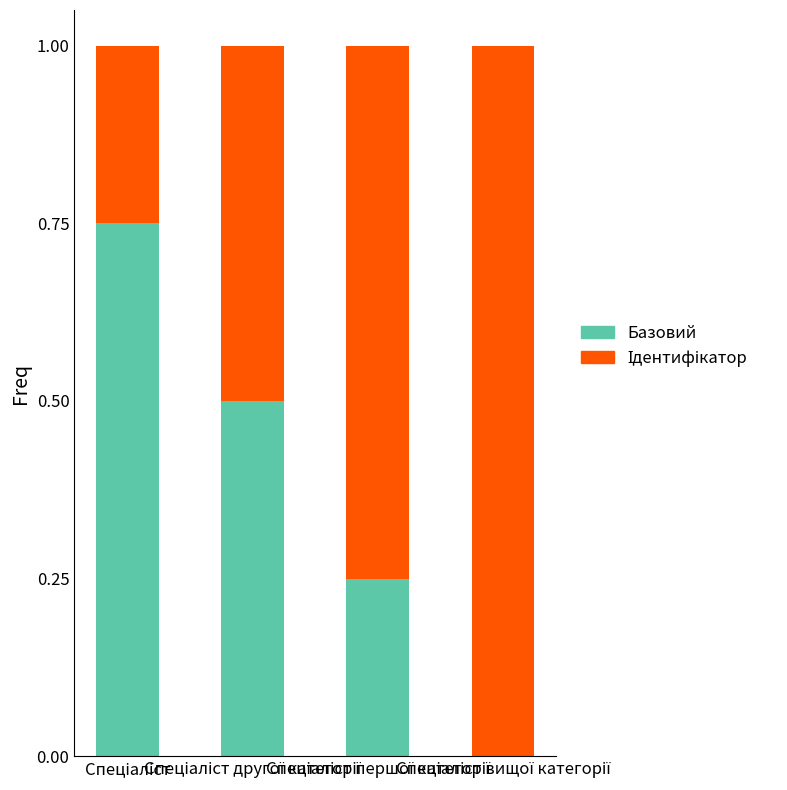

How many categories are shown in the chart?

4